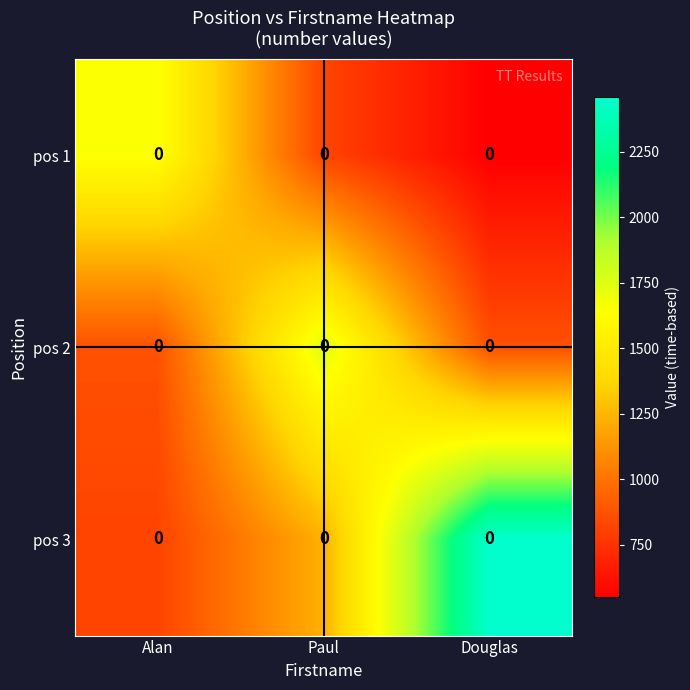

Which has a higher value, Douglas or Paul?

Paul